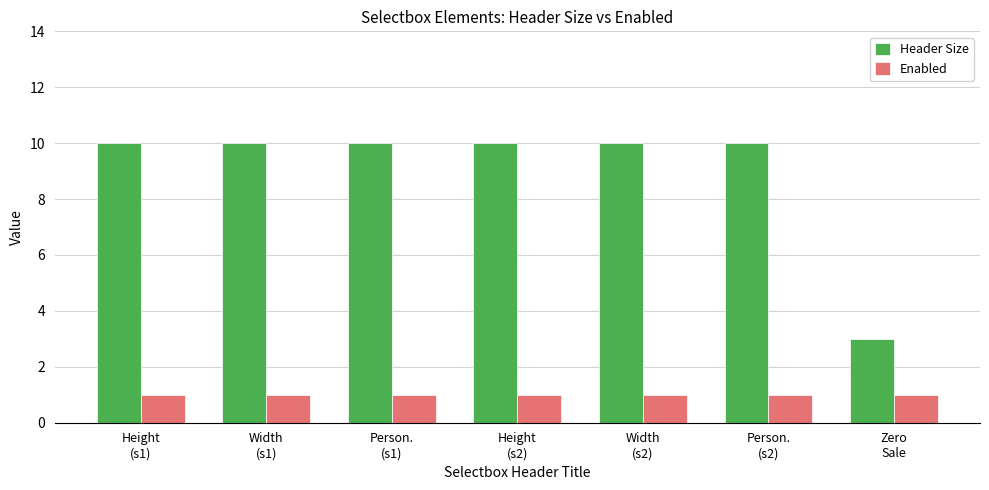

Is it true that Header Size equals 5 at Zero
Sale?

False